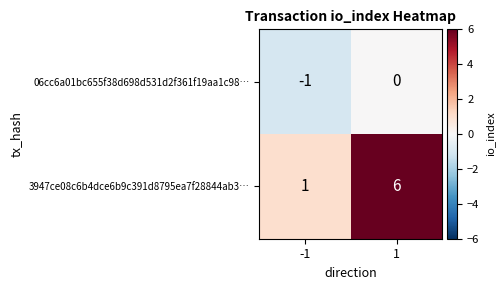

Rank the series by their maximum value, from lowest to highest.

06cc6a01bc655f38d698d531d2f361f19aa1c98…, 3947ce08c6b4dce6b9c391d8795ea7f28844ab3…